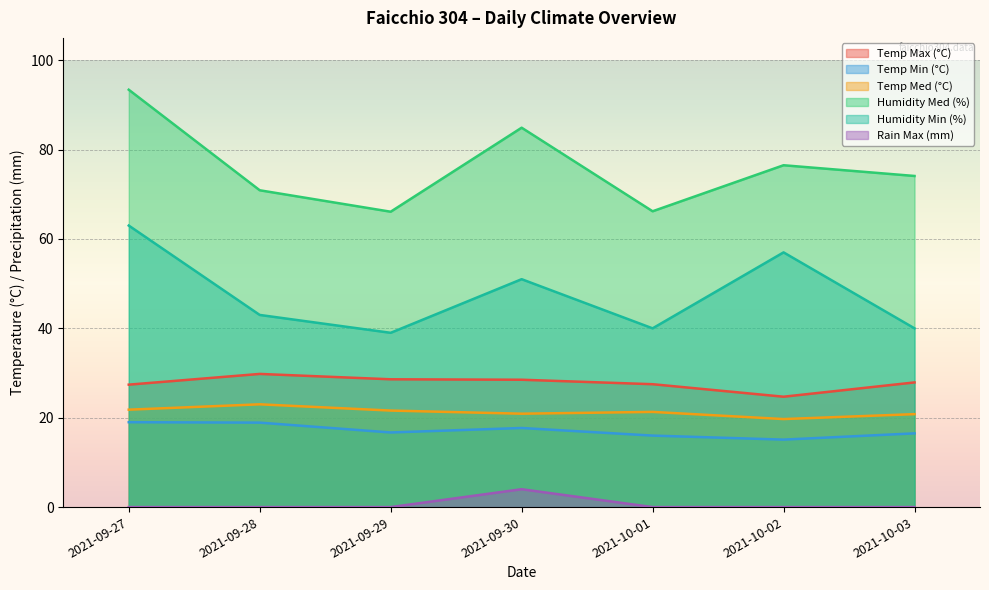

Which series has the largest total across all categories?

Humidity Med (%)